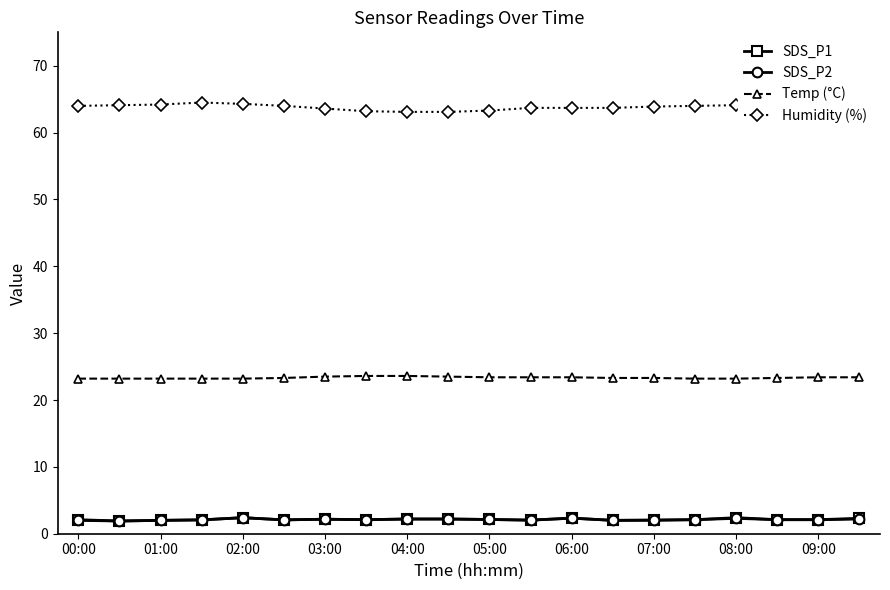

What is the maximum value shown in the chart?

64.5